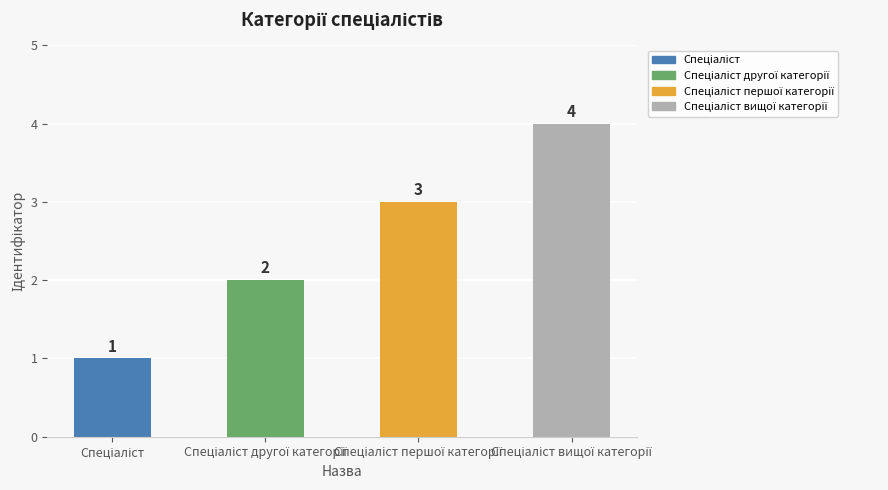

How many values are between 2 and 4?

3